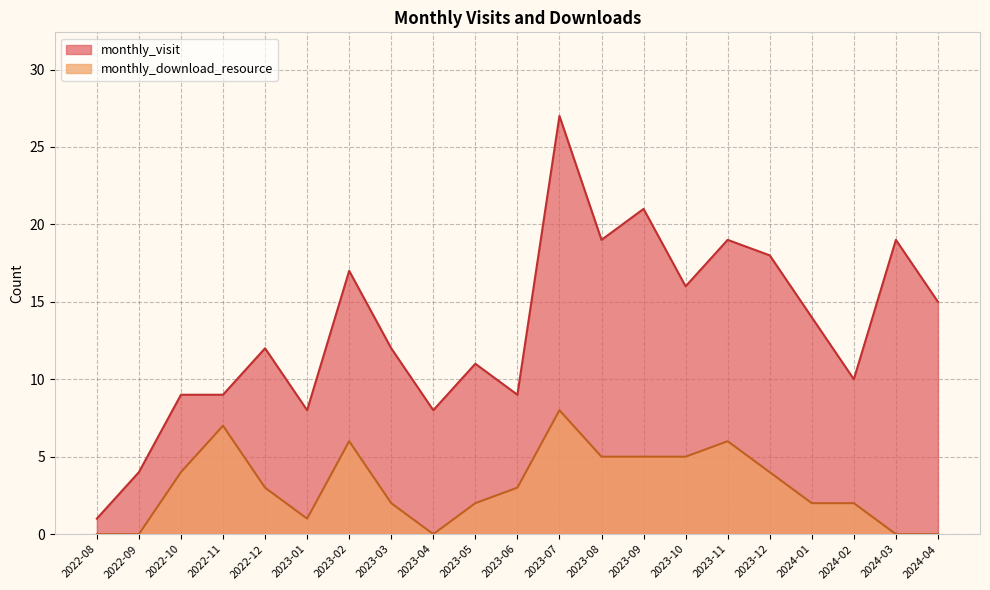

What value does the monthly_visit series have at 2023-10?

16